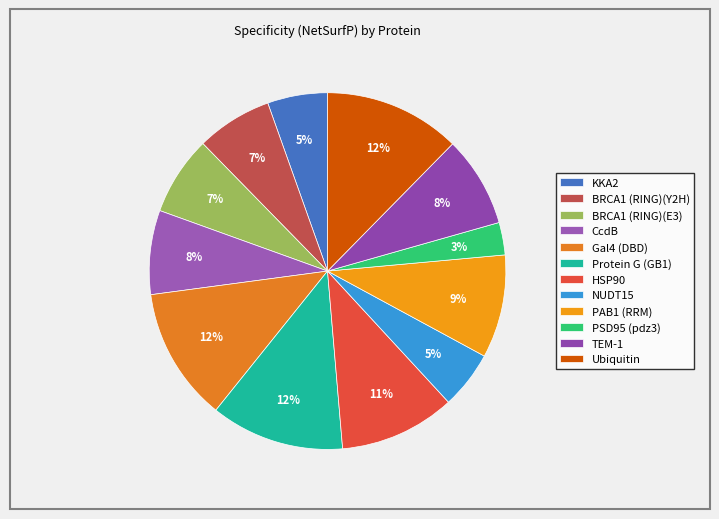

Which has a higher value, PSD95 (pdz3) or Gal4 (DBD)?

Gal4 (DBD)